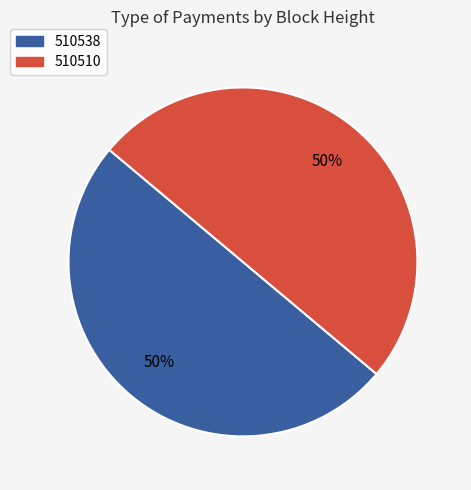

To the nearest percent, what is the average slice percentage?

50%